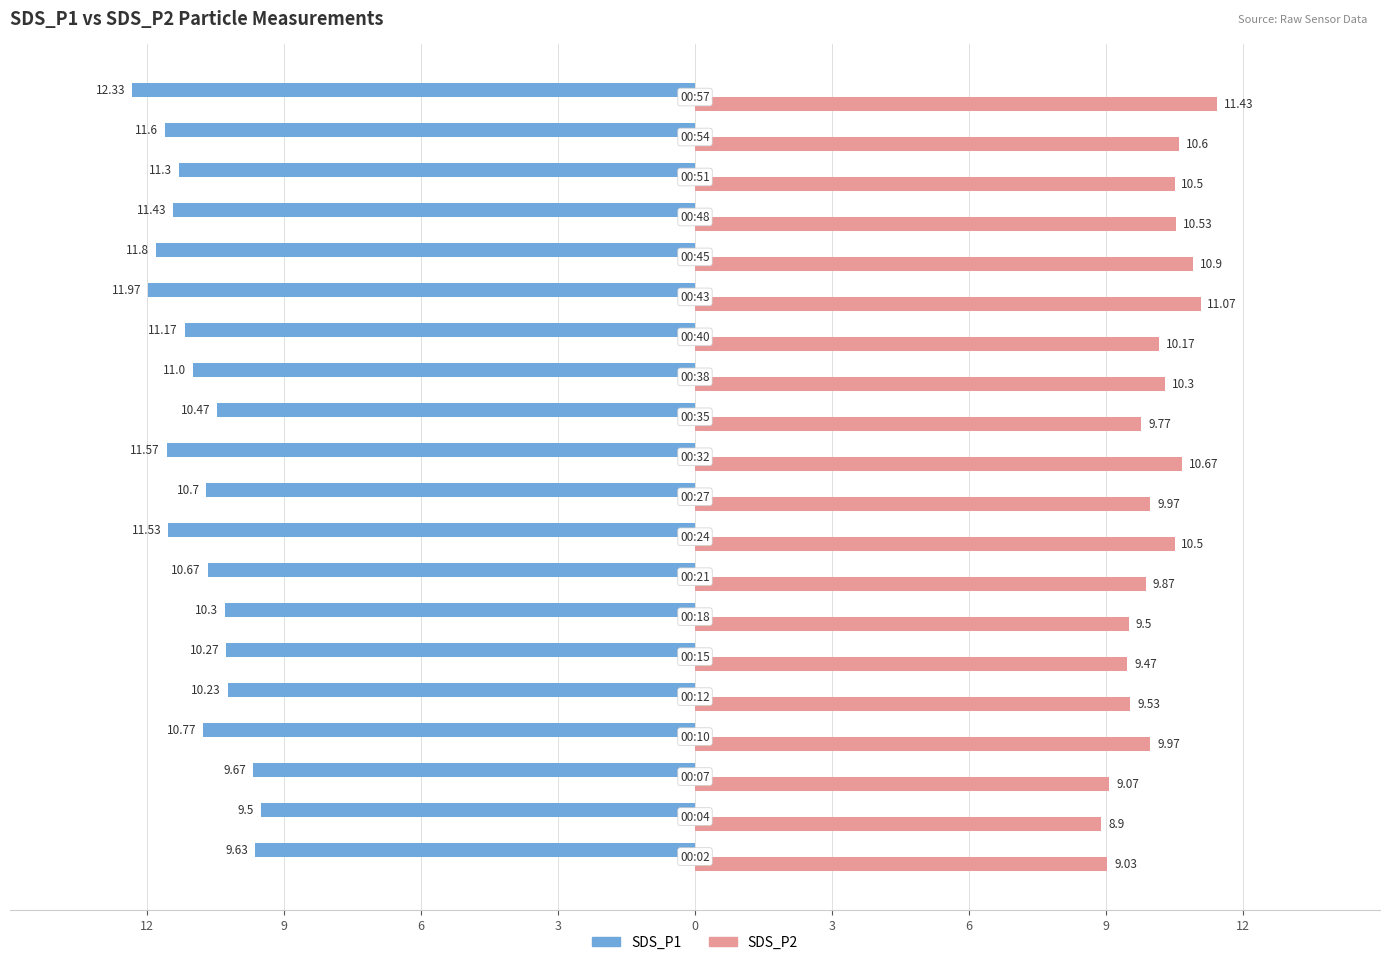

What are all the series names shown in the legend?

SDS_P1, SDS_P2